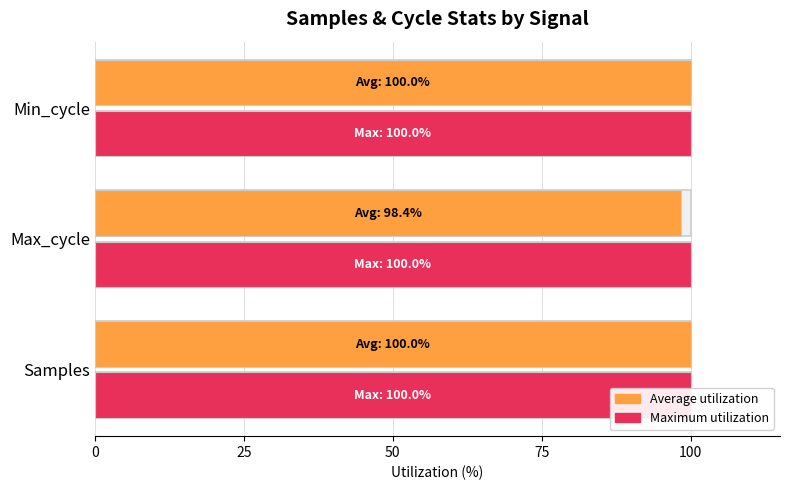

The value of Maximum utilization at 25 is 0.6. True or false?

False